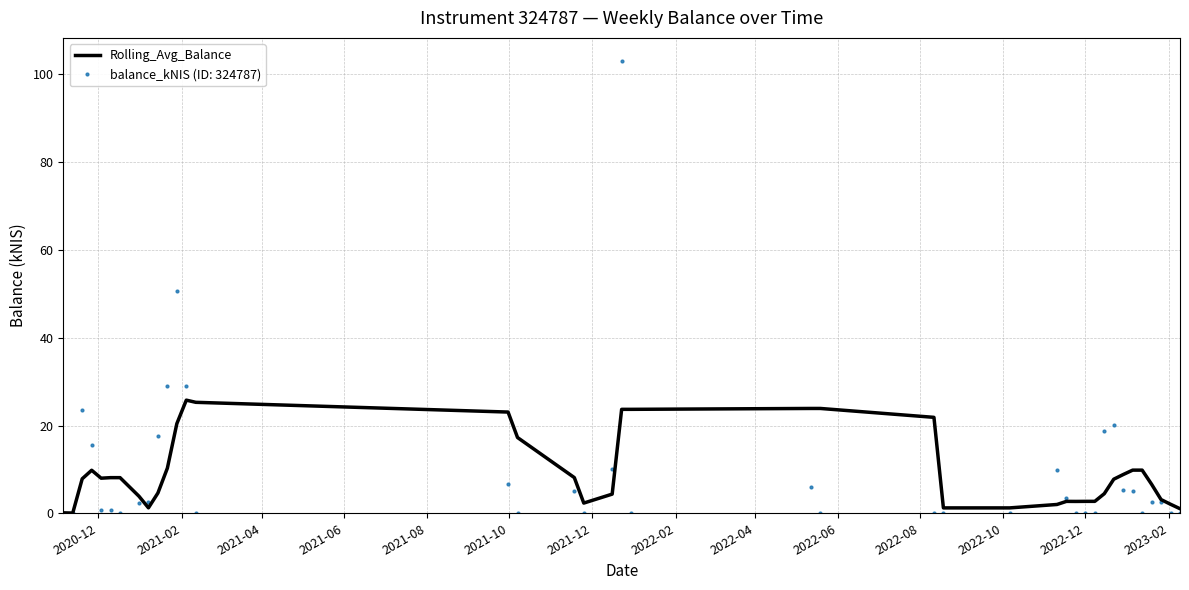

Which series has the widest spread of values?

balance_kNIS (ID: 324787)